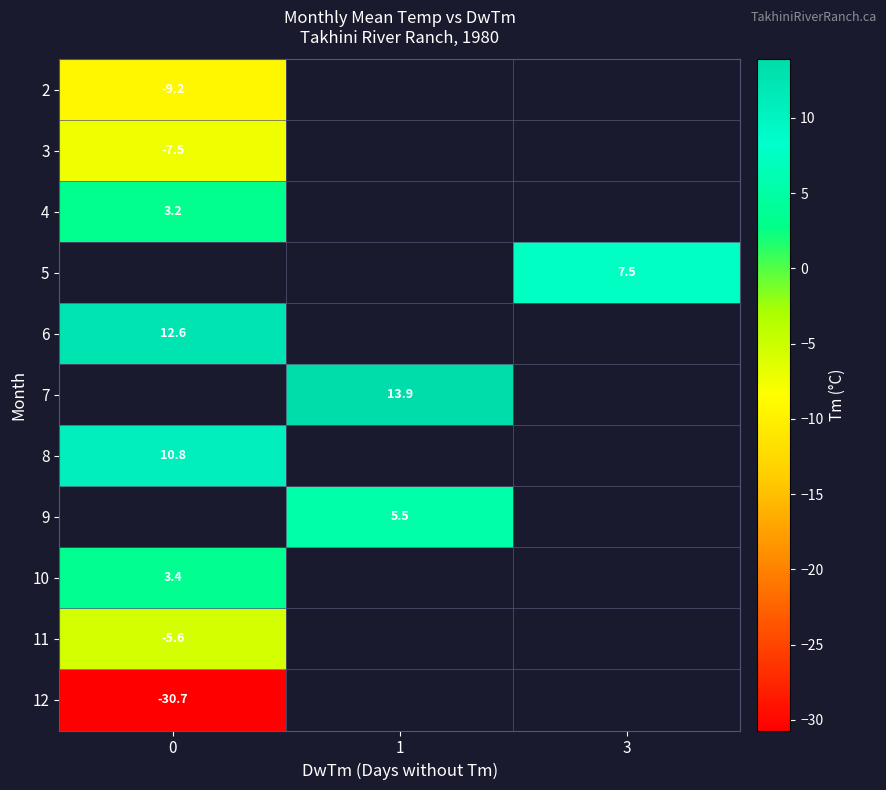

The 2 series shows -9.2 at 0. True or false?

True